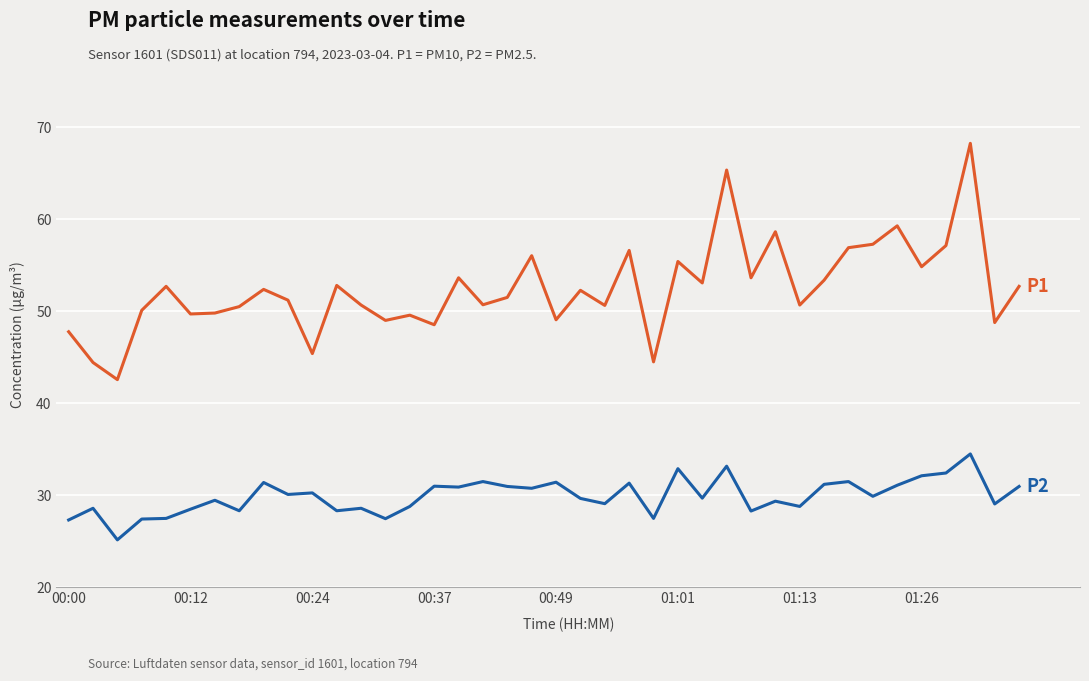

What is the minimum value shown in the chart?

25.2